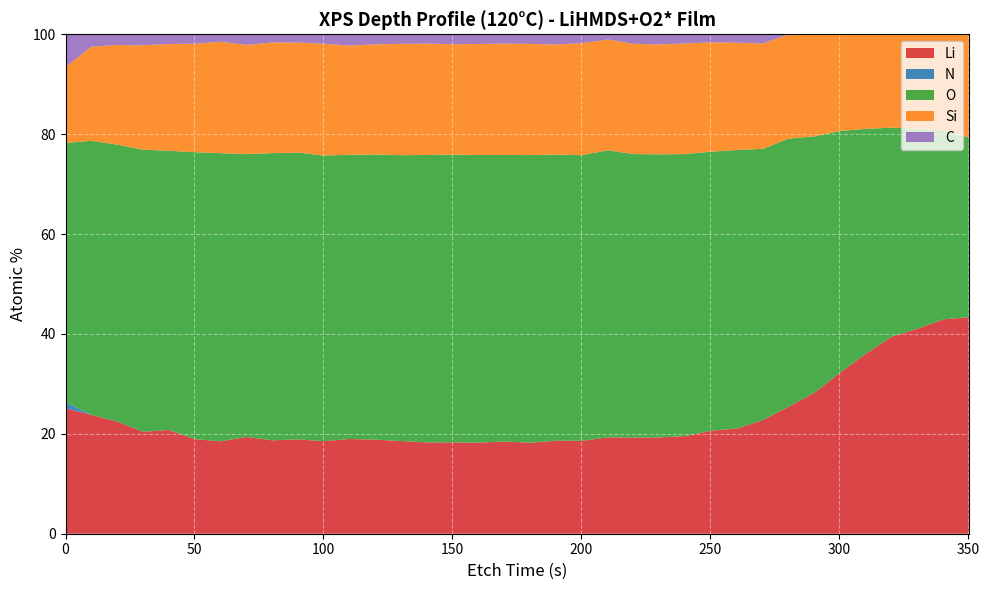

What is the highest value of the N series?

1.2